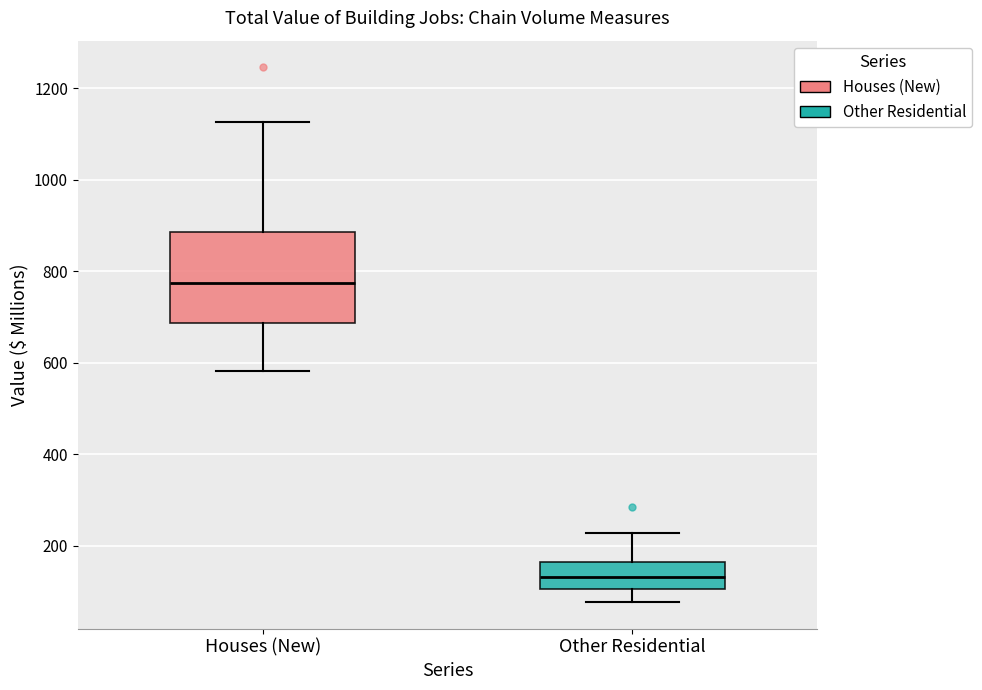

Reading left to right, read every box against the y-axis: the position of its median line, the range the box covers, and the ends of its whiskers. The values are not printed on the chart, so give them approximately, as read against the axis.

Houses (New): median 780, box 680 to 880, whiskers 580 to 1120
Other Residential: median 140, box 100 to 160, whiskers 80 to 220